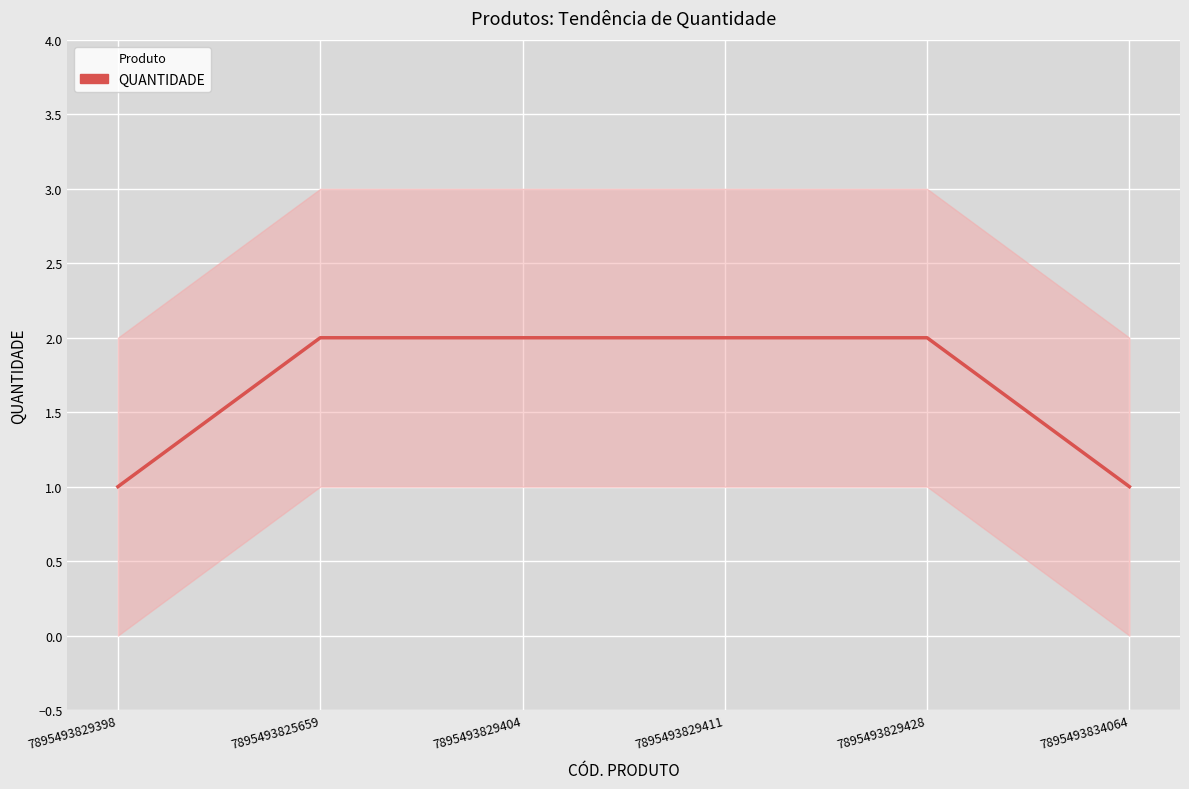

How many lines are shown in the chart?

1